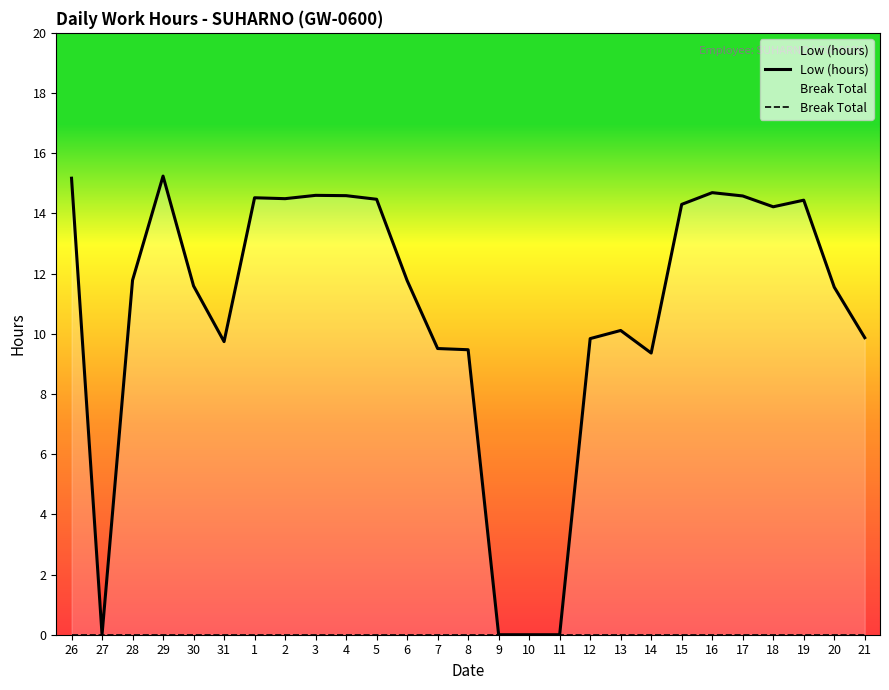

Is the value of Low (hours) at 12 greater than the value of Break Total at 8?

Yes